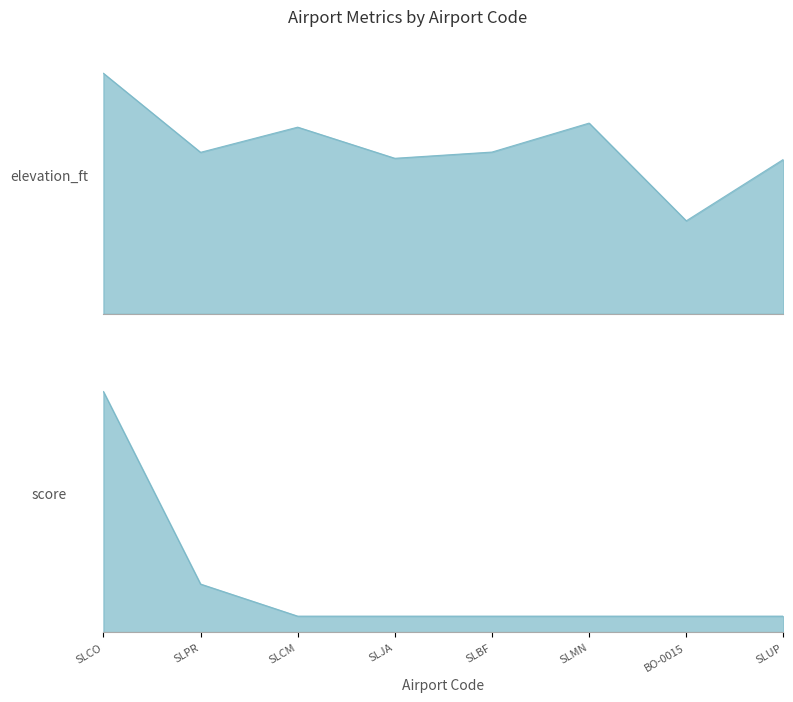

Which category has the lowest value across all series?

SLCM